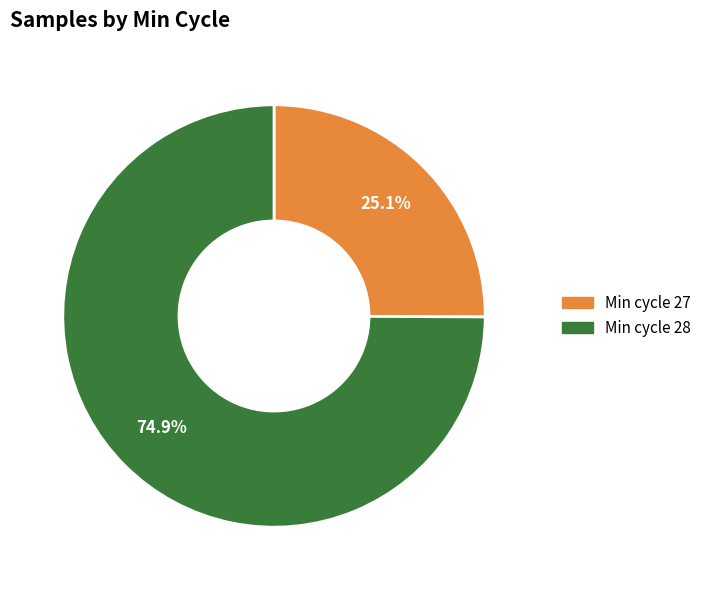

Is there any slice that represents more than half of the pie?

Yes